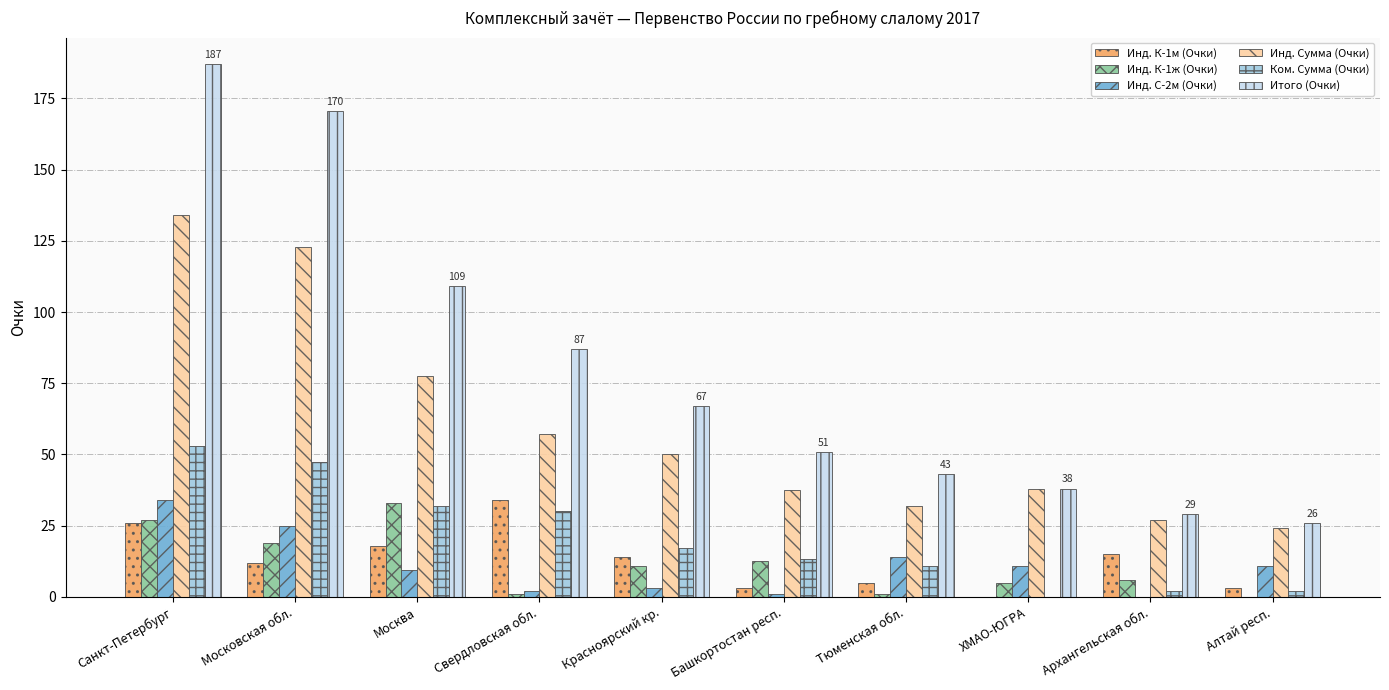

At which category is the sum across all series the highest?

Санкт-Петербург